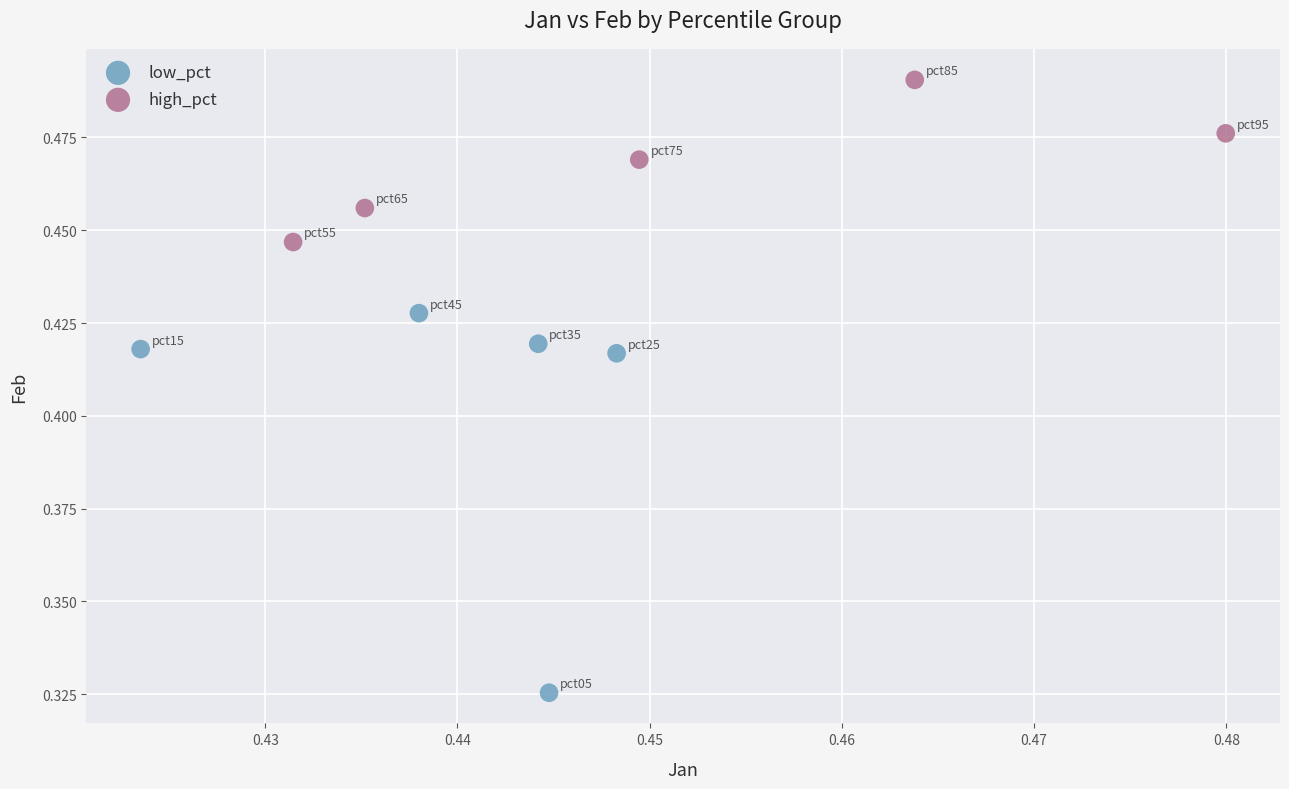

Which series has the widest spread of Y values?

low_pct